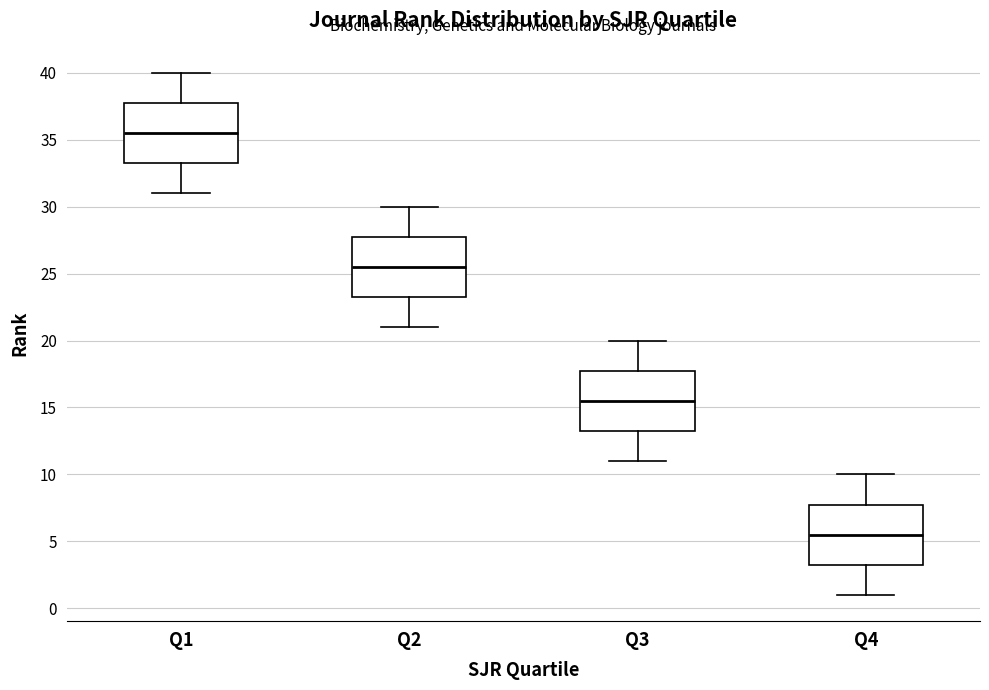

Reading left to right, read every box against the y-axis: the position of its median line, the range the box covers, and the ends of its whiskers. The values are not printed on the chart, so give them approximately, as read against the axis.

Q1: median 35.5, box 33.5 to 38.0, whiskers 31.0 to 40.0
Q2: median 25.5, box 23.5 to 28.0, whiskers 21.0 to 30.0
Q3: median 15.5, box 13.5 to 18.0, whiskers 11.0 to 20.0
Q4: median 5.5, box 3.5 to 8.0, whiskers 1.0 to 10.0